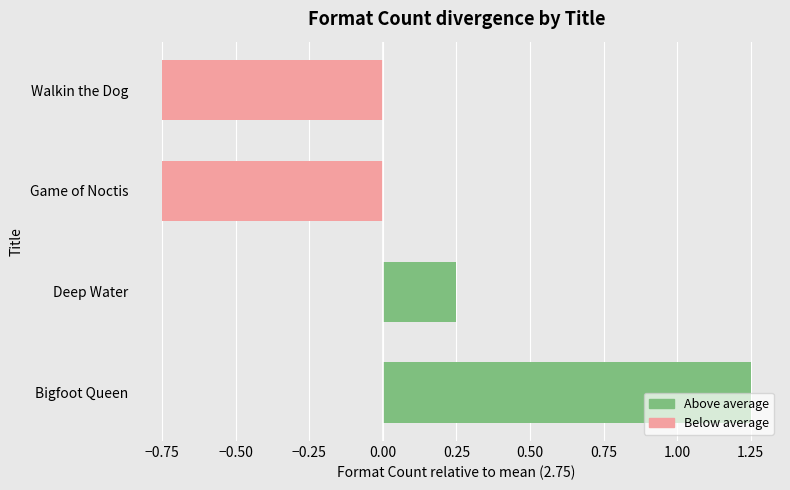

What is the label of the 4th bar from the left?

Bigfoot Queen